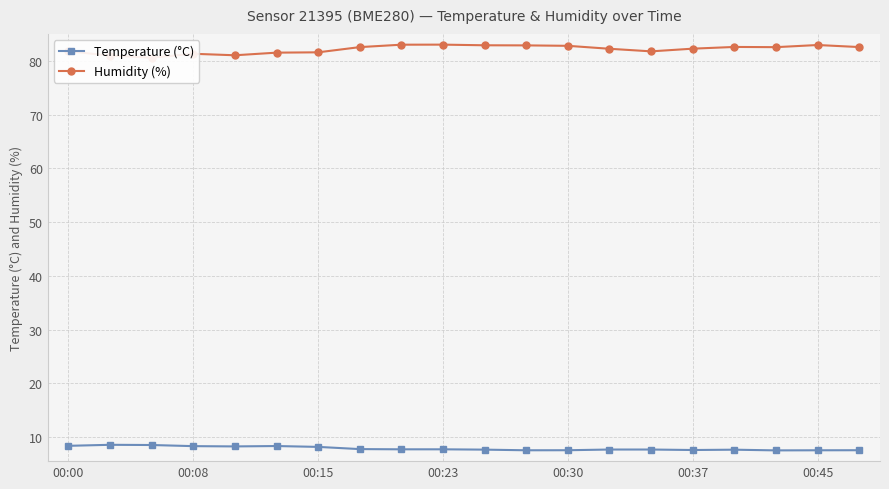

Does the chart display data point markers on the line(s)?

Yes